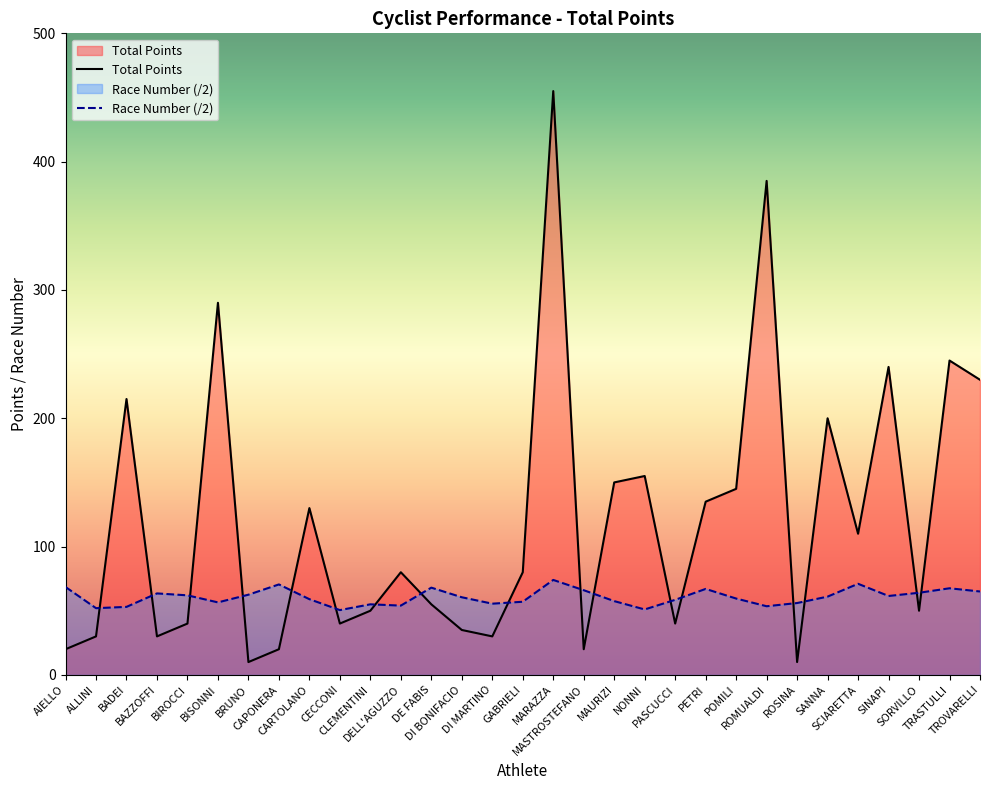

Rank the series by their maximum value, from highest to lowest.

Total Points, Race Number (/2)